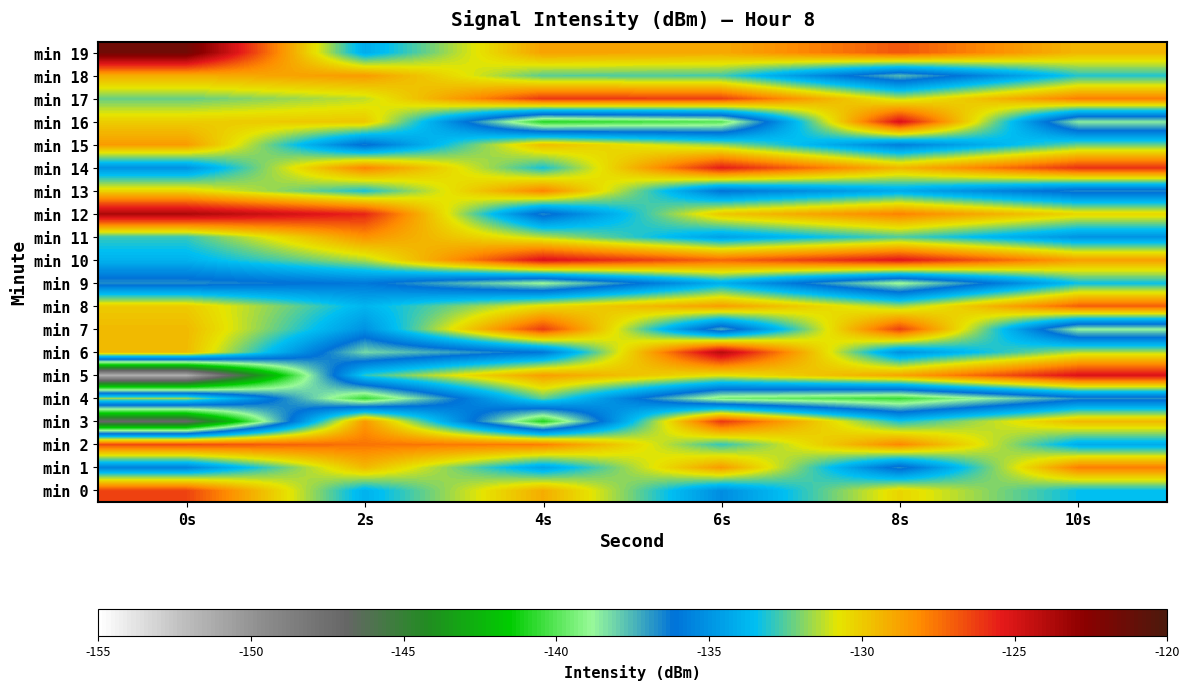

Rank the series by their maximum value, from lowest to highest.

min 9, min 4, min 15, min 18, min 11, min 13, min 1, min 8, min 2, min 0, min 7, min 17, min 3, min 14, min 5, min 10, min 16, min 6, min 12, min 19